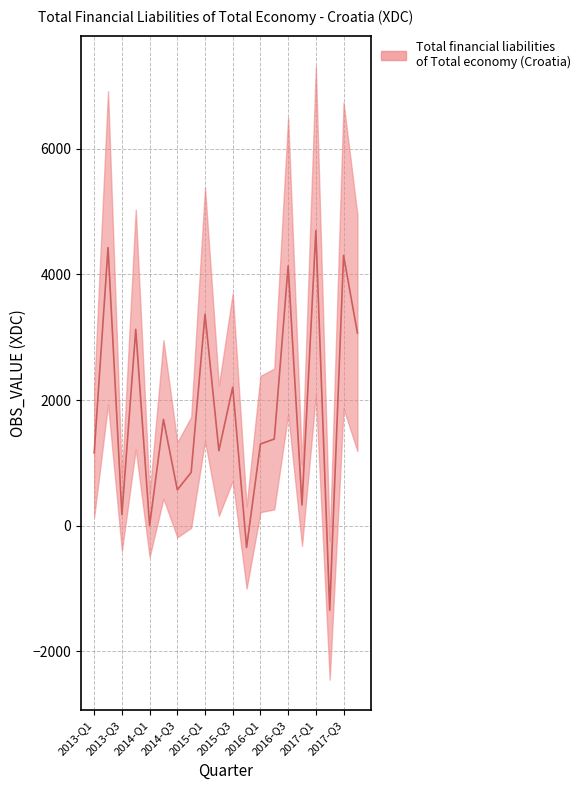

What is the sum of the values at 2015-Q2 and 2017-Q2?

-152.0